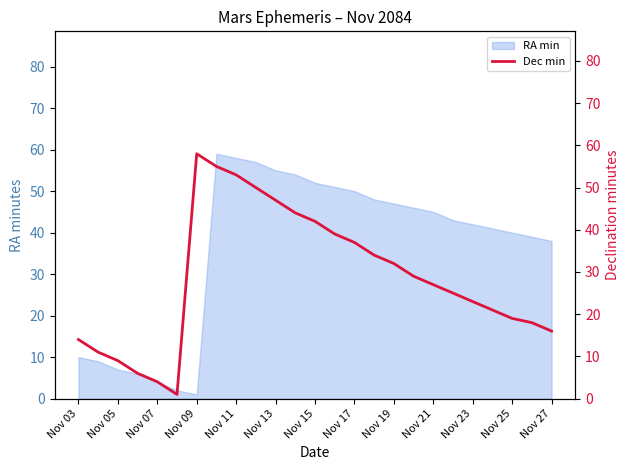

The value of RA min at Nov 17 is 50. True or false?

True